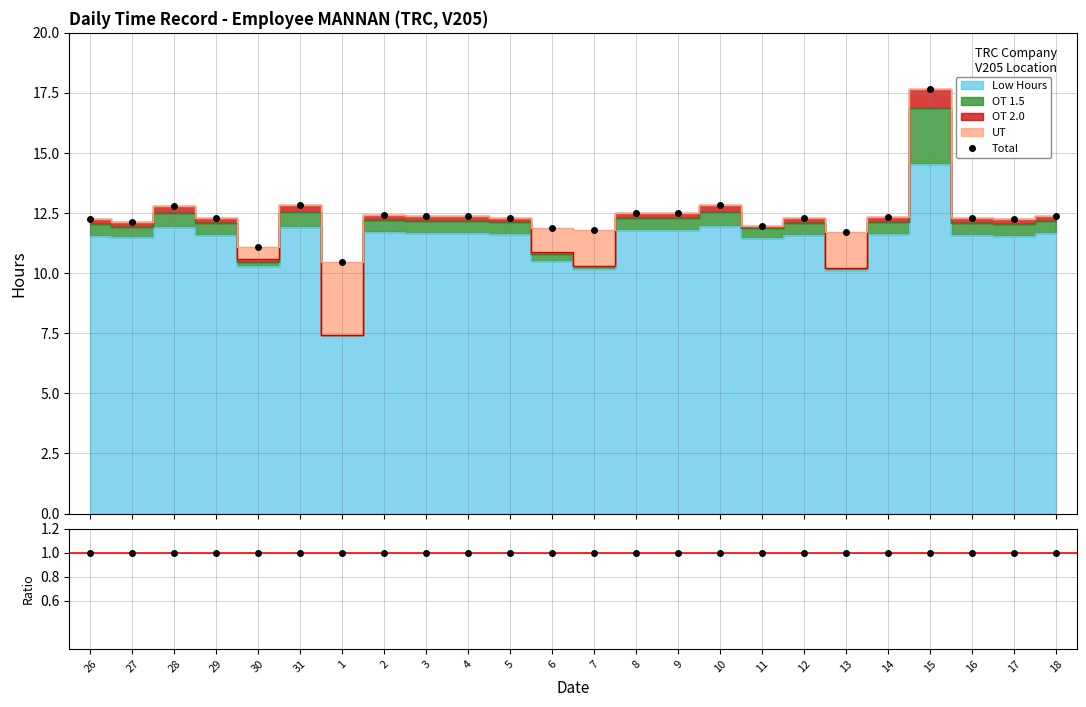

Reading left to right, extract all data points from this chart.

Total: 12.3	12.1	12.8	12.3	11.1	12.8	10.4	12.4	12.4	12.4	12.3	11.9	11.8	12.5	12.5	12.8	12.0	12.3	11.7	12.3	17.7	12.3	12.3	12.4
Low/Total: 1.0	1.0	1.0	1.0	1.0	1.0	1.0	1.0	1.0	1.0	1.0	1.0	1.0	1.0	1.0	1.0	1.0	1.0	1.0	1.0	1.0	1.0	1.0	1.0